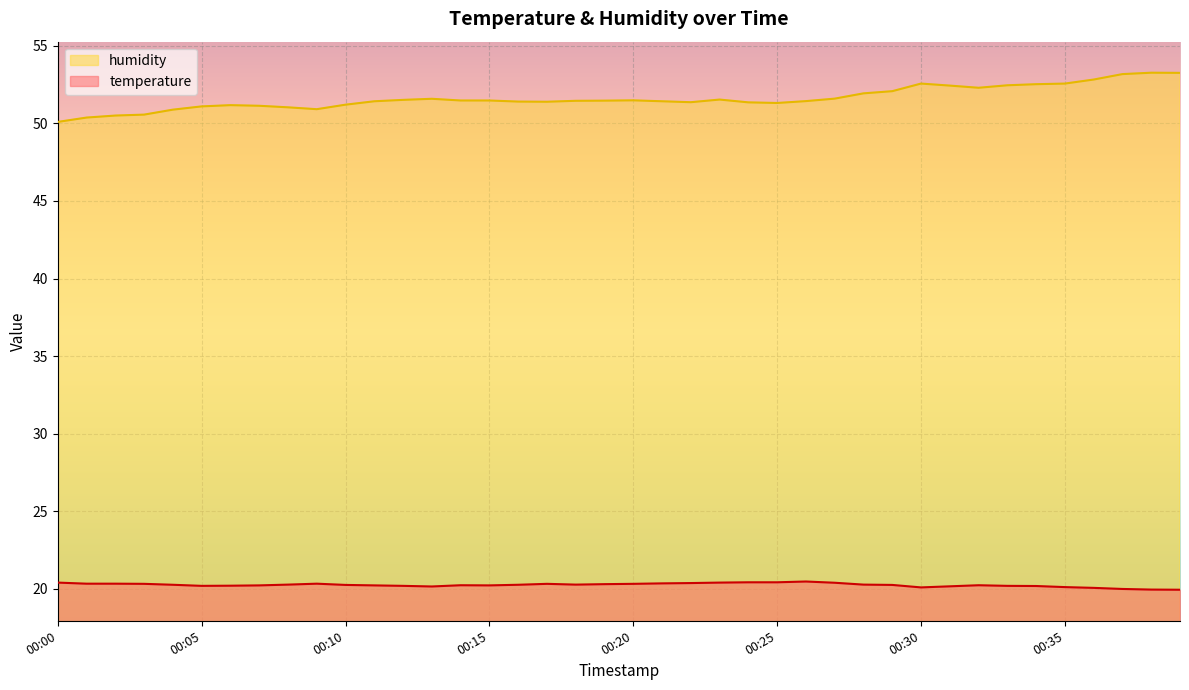

How many lines are shown in the chart?

2